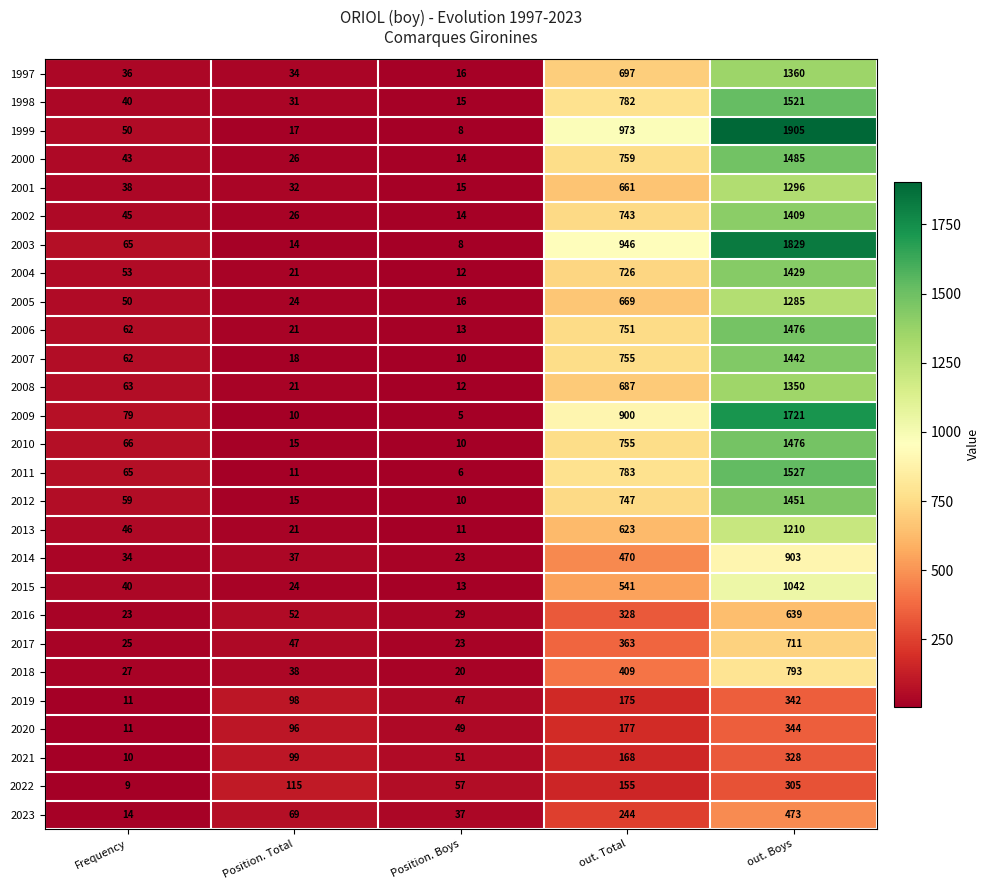

At which label does 2020 reach its peak?

out. Boys